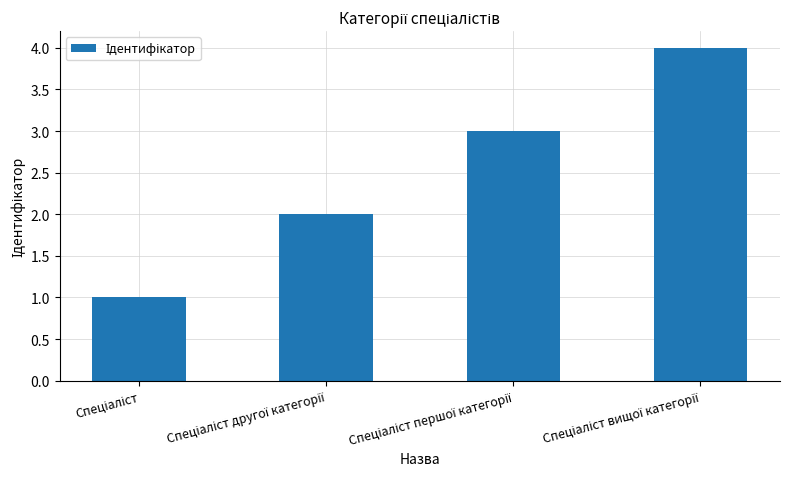

How many distinct data groups are displayed?

1